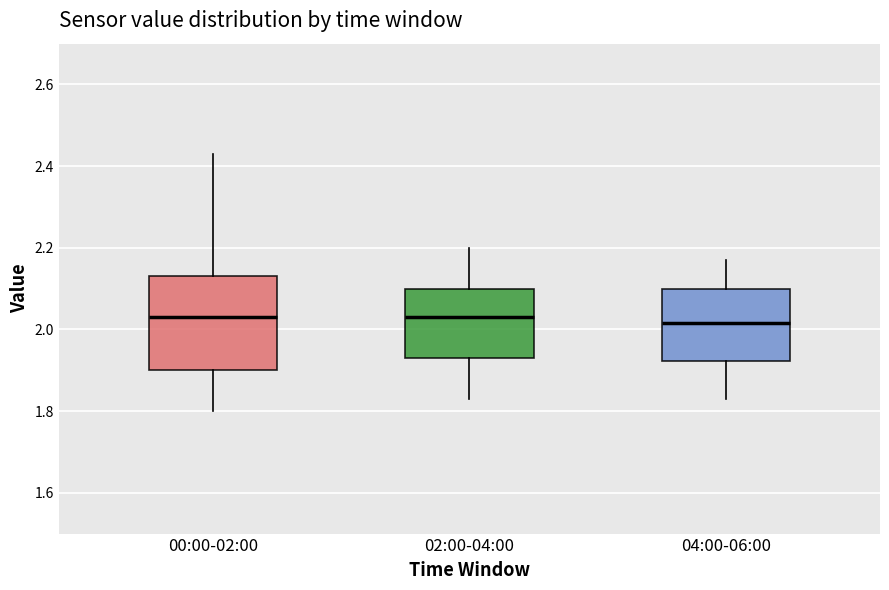

Reading left to right, read every box against the y-axis: the position of its median line, the range the box covers, and the ends of its whiskers. The values are not printed on the chart, so give them approximately, as read against the axis.

00:00-02:00: median 2.04, box 1.90 to 2.14, whiskers 1.80 to 2.44
02:00-04:00: median 2.04, box 1.94 to 2.10, whiskers 1.84 to 2.20
04:00-06:00: median 2.02, box 1.92 to 2.10, whiskers 1.84 to 2.18